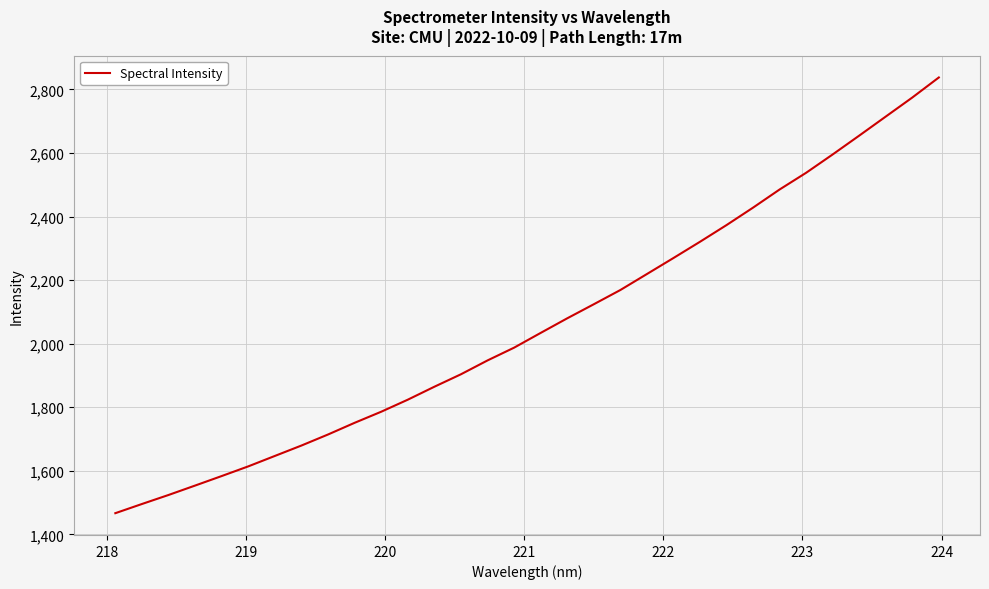

What is the smallest value displayed?

1466.6